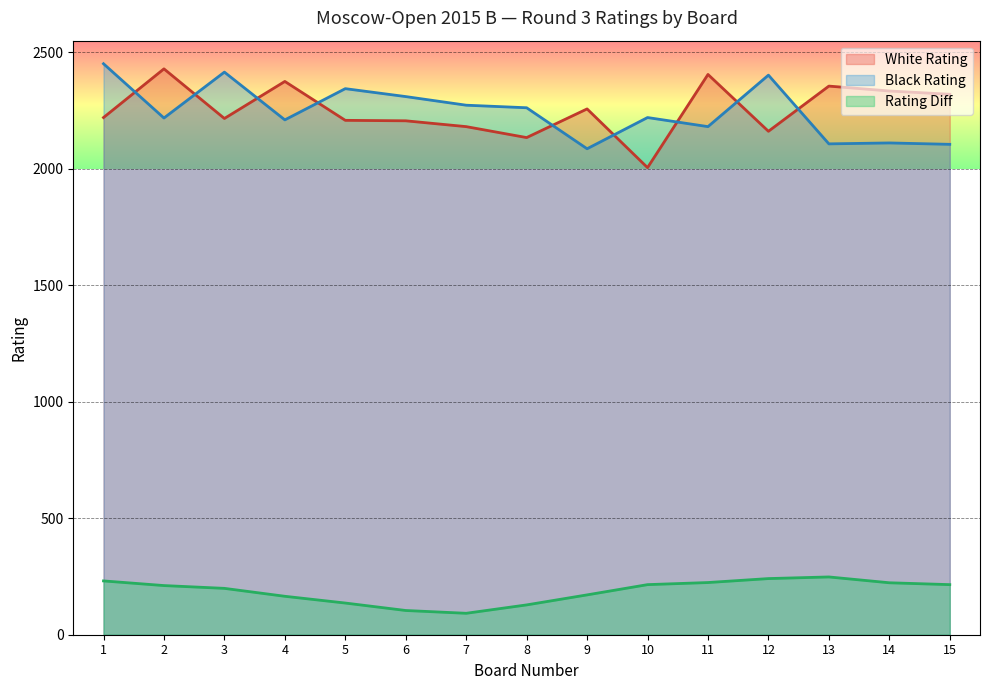

How many lines are shown in the chart?

3